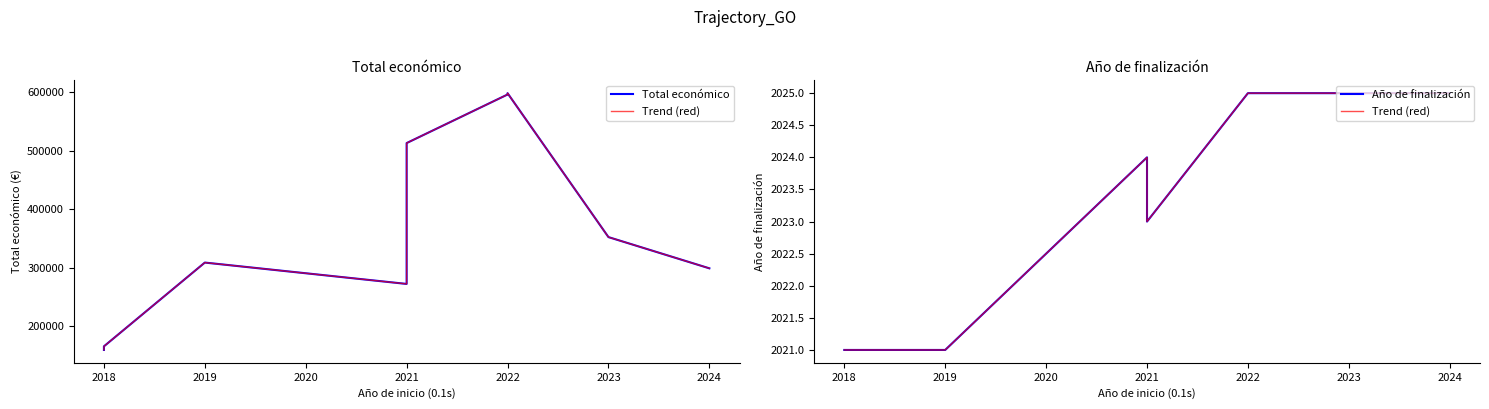

At which category does Total económico reach its first local peak?

2019